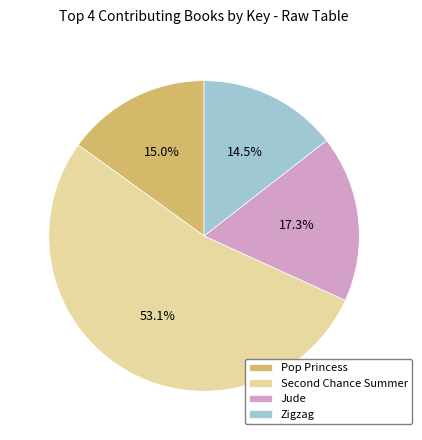

Combined, do Zigzag and Jude account for over 50%?

No